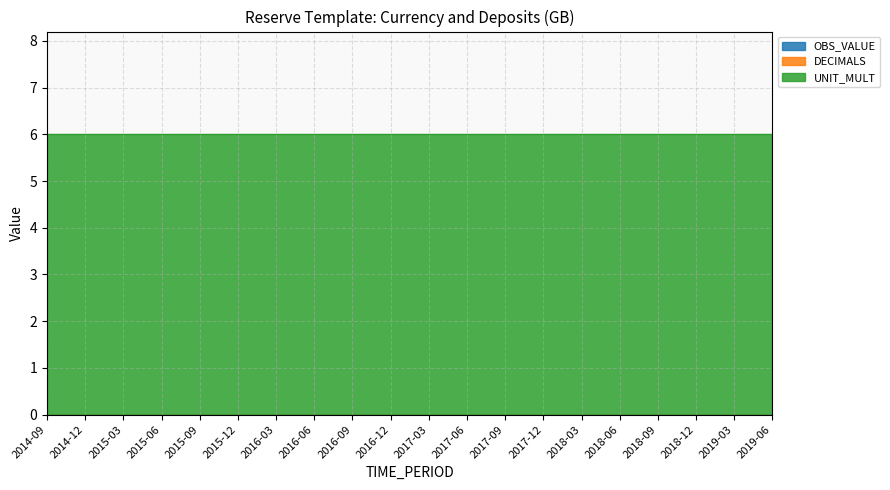

What are all the series names shown in the legend?

OBS_VALUE, DECIMALS, UNIT_MULT